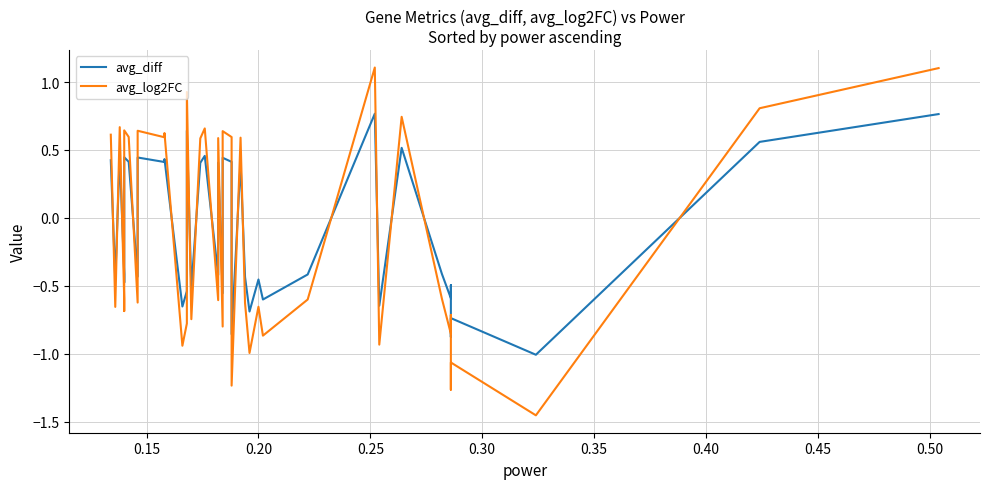

Does the chart display data point markers on the line(s)?

No